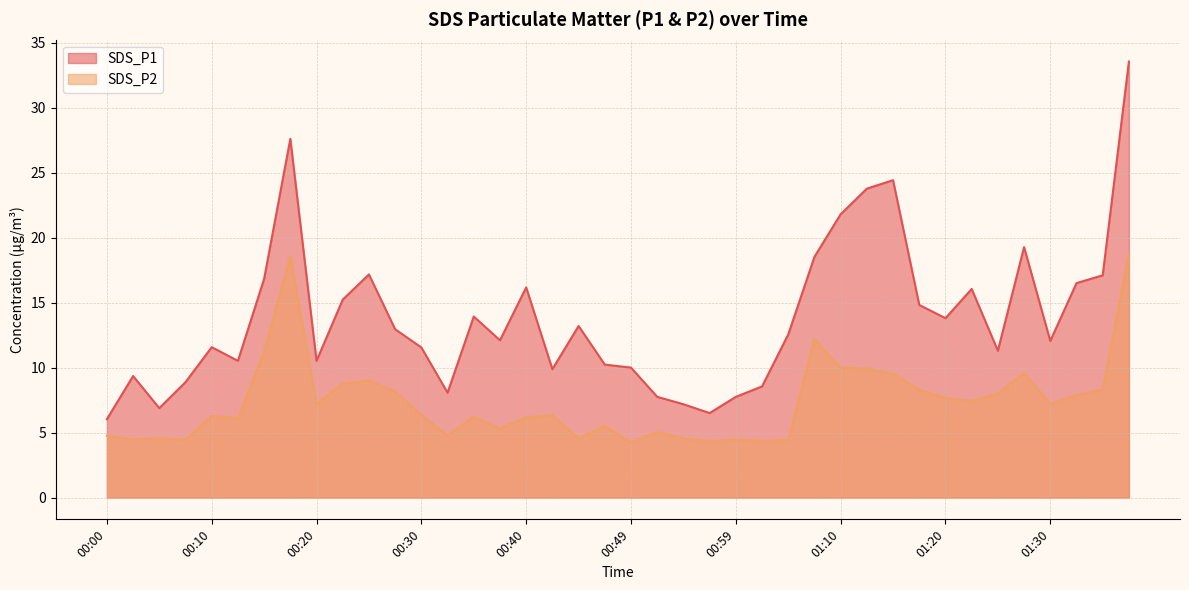

What is the difference between the maximum and minimum values in the SDS_P1 series?

27.5